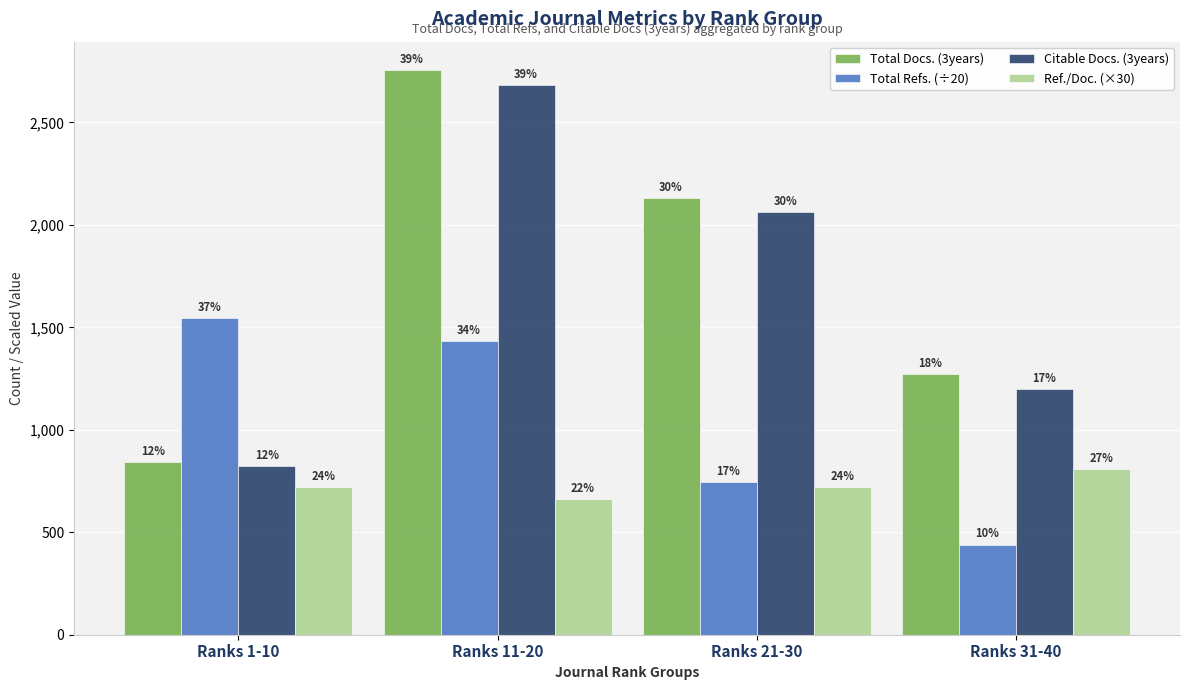

Where does the Ref./Doc. (×30) series first go above 720?

Ranks 31-40